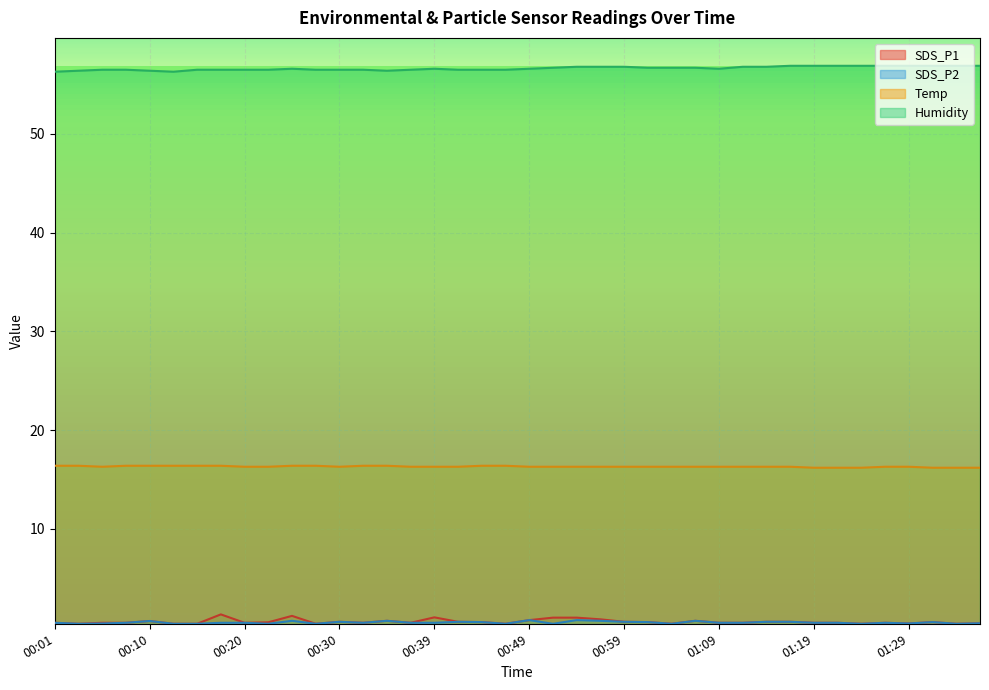

What is the average value of the SDS_P2 series?

0.5